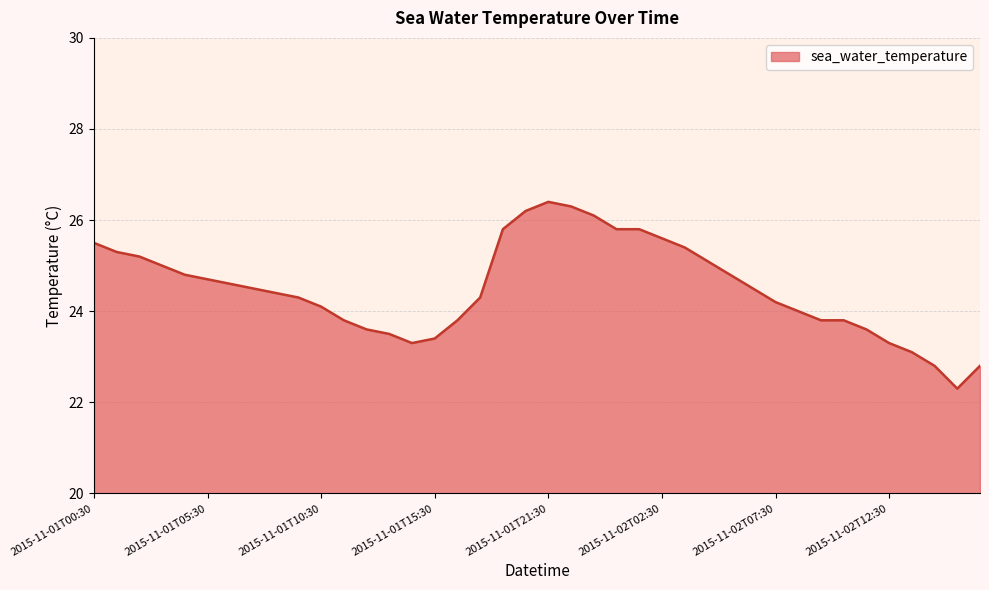

What is the difference between the maximum and minimum values?

4.1